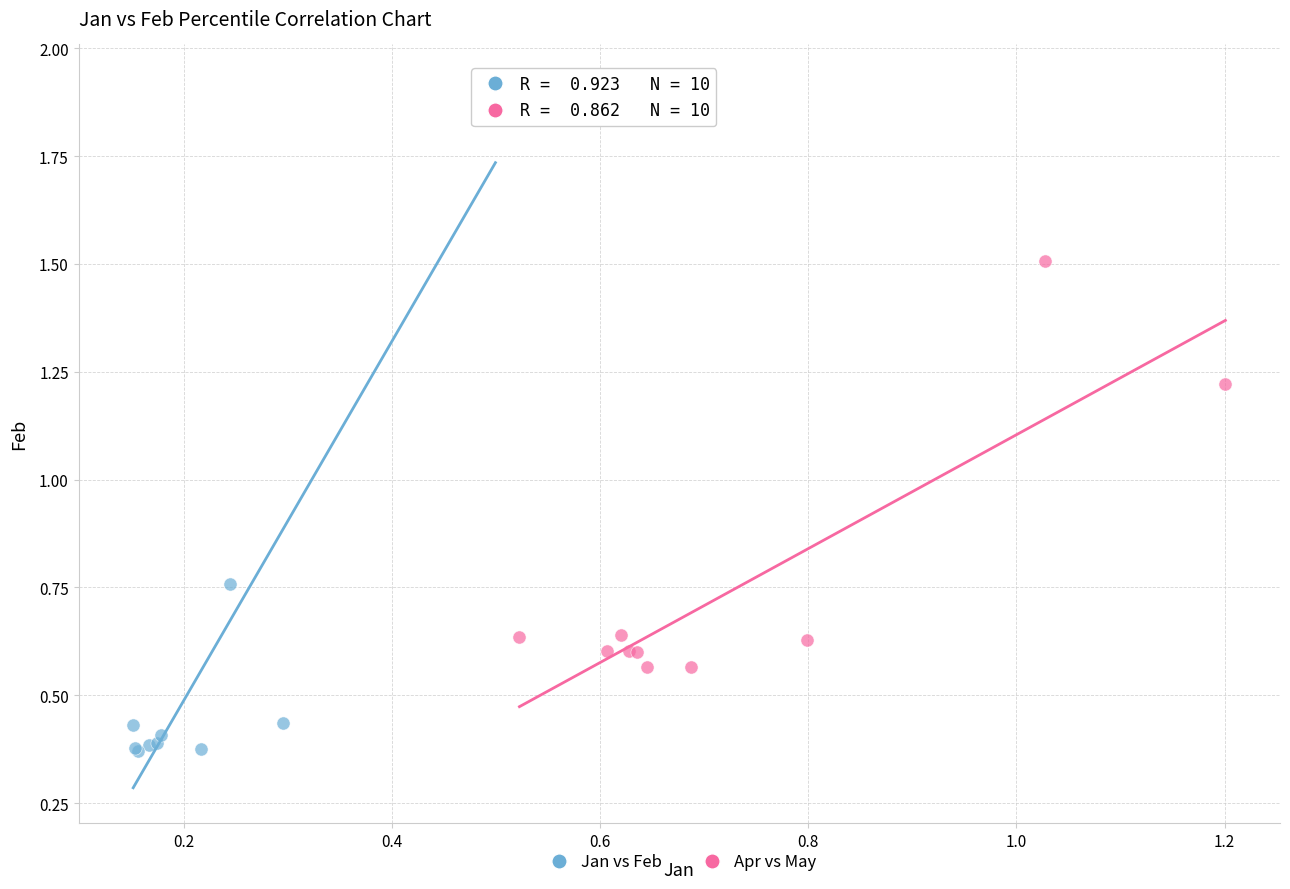

Which series contains the lowest Y value?

Jan vs Feb